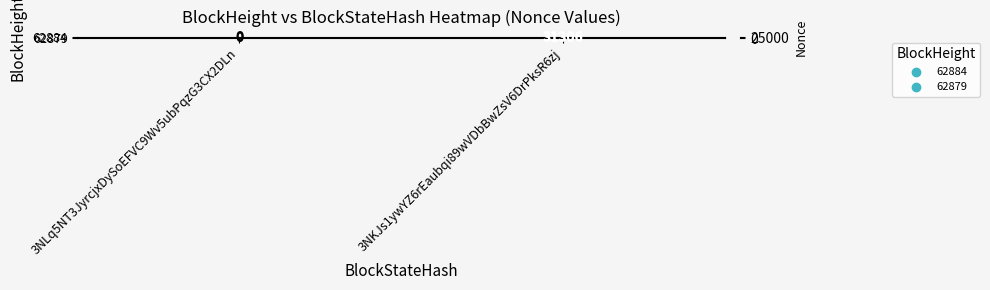

Count the number of data series in this chart.

2